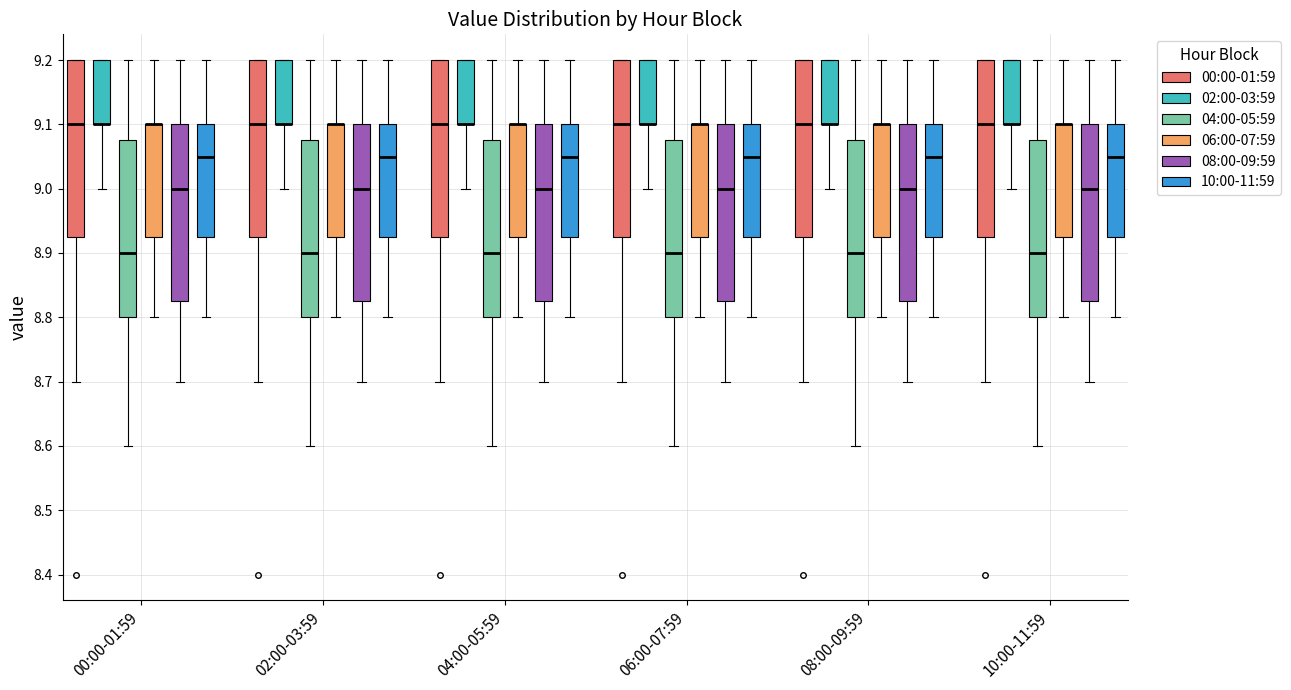

Where is the lower edge of the box for 06:00-07:59 (00:00-01:59) on the y-axis? The values are not printed on the chart, so give them approximately, as read against the axis.

8.93